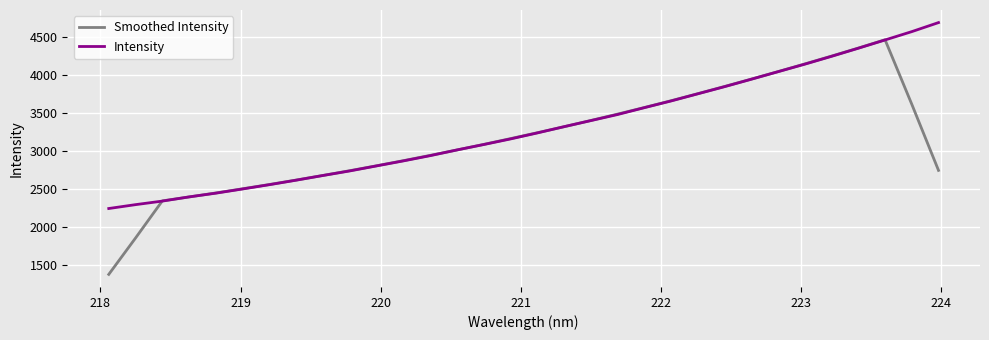

What is the maximum value shown in the chart?

4687.0